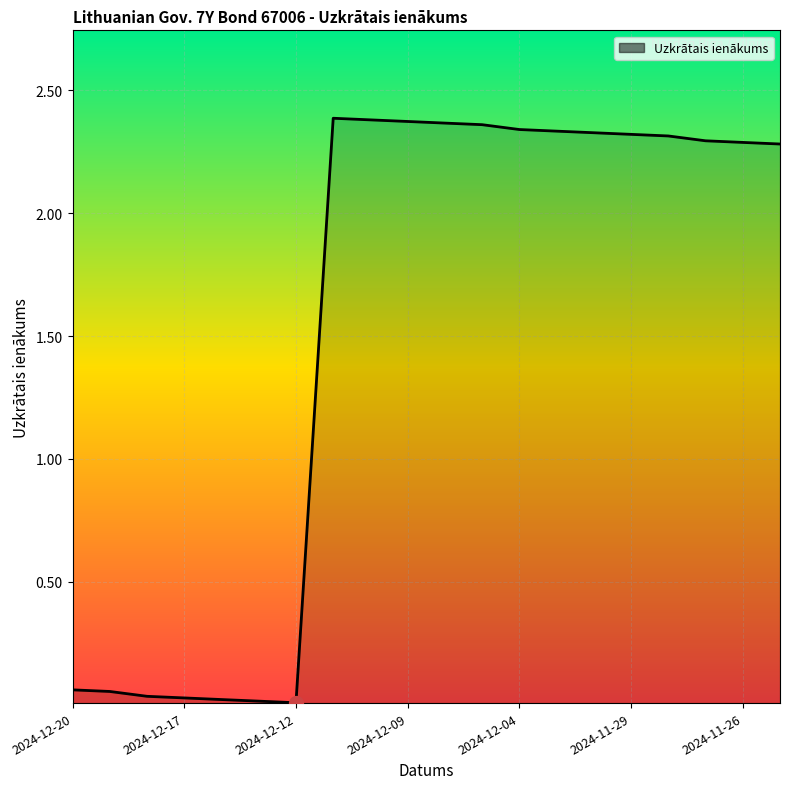

Is this an area chart (filled region under the line)?

Yes